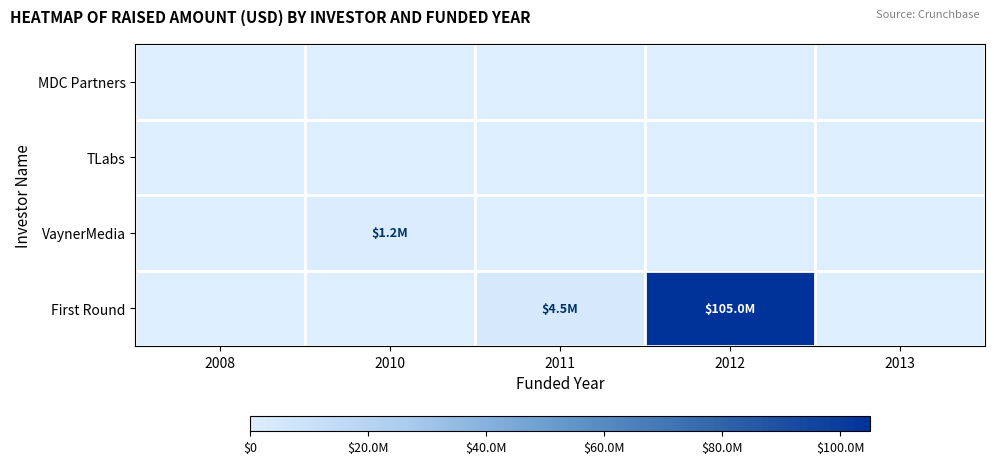

Between 2008 and 2012, which series saw the biggest shift?

First Round